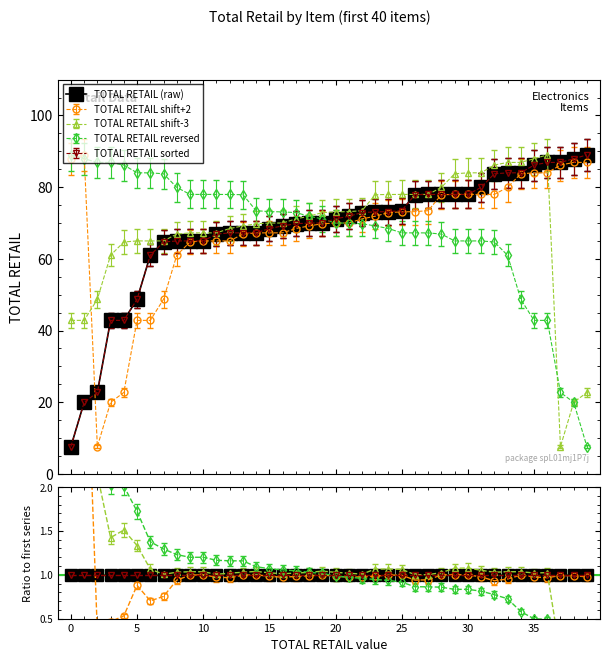

What is the sum of the 7.6375-89 values at 26 and 11?

144.8